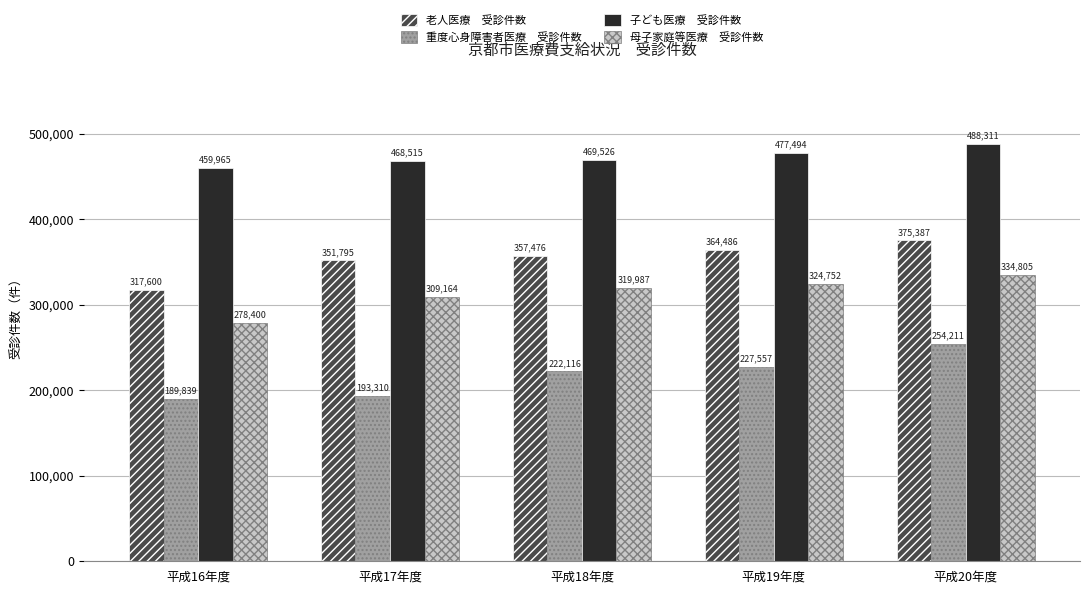

What is the greatest value displayed?

488311